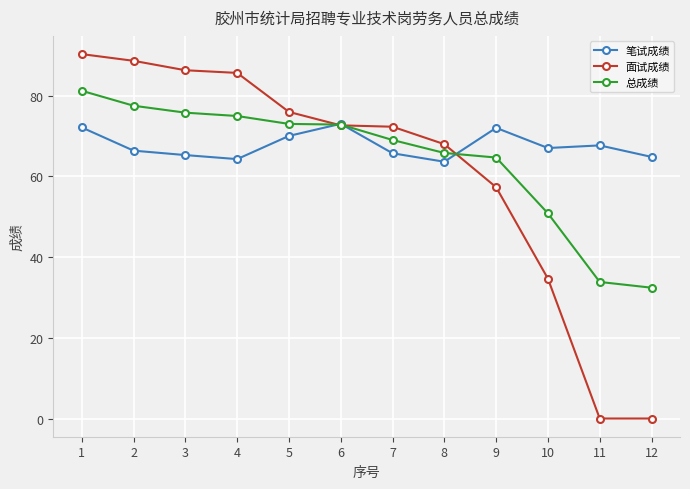

Is the value of 笔试成绩 at 9 greater than the value of 总成绩 at 3?

No